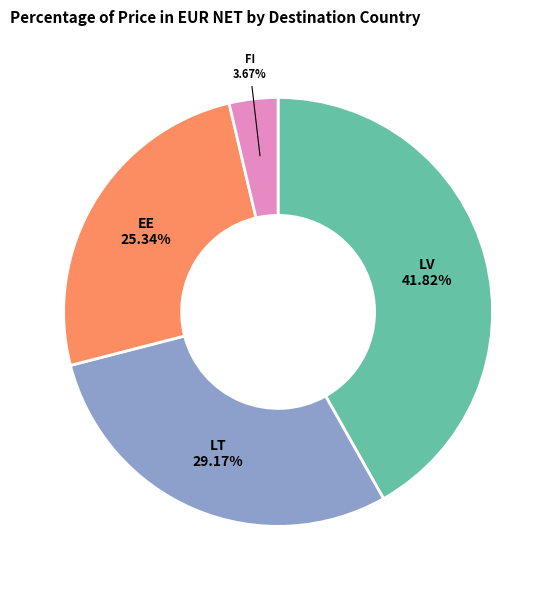

To the nearest percent, what is the difference between the largest and smallest slice percentages?

38%